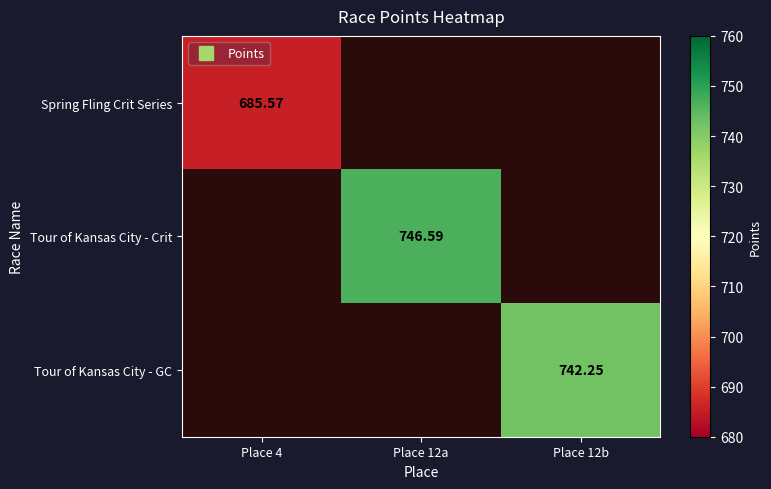

At how many categories does at least one series exceed 726?

2